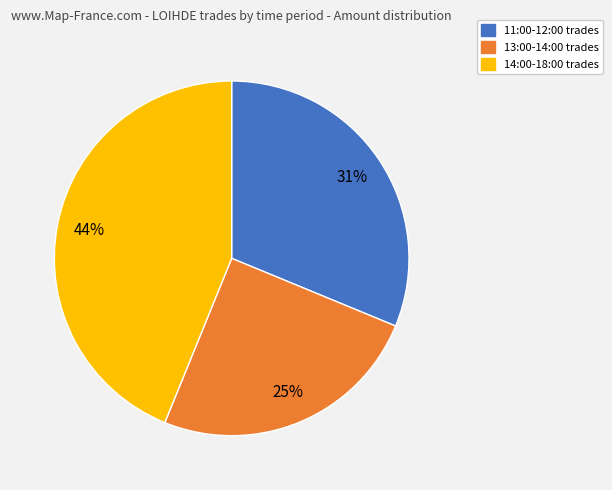

Is there a majority slice in this chart?

No